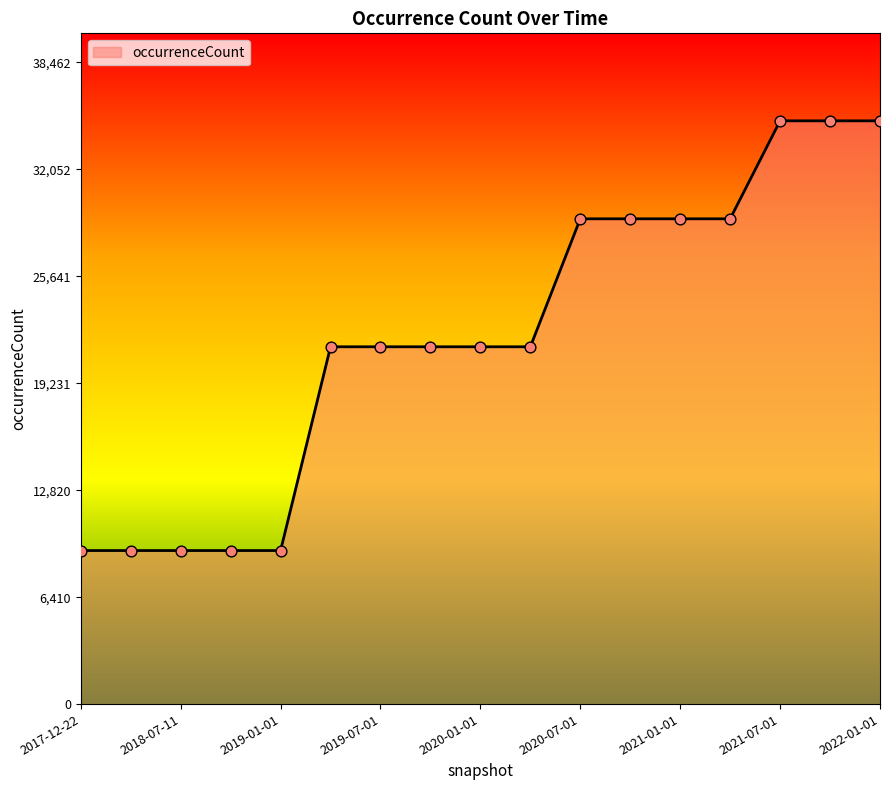

What is the difference between the maximum and minimum values?

25762